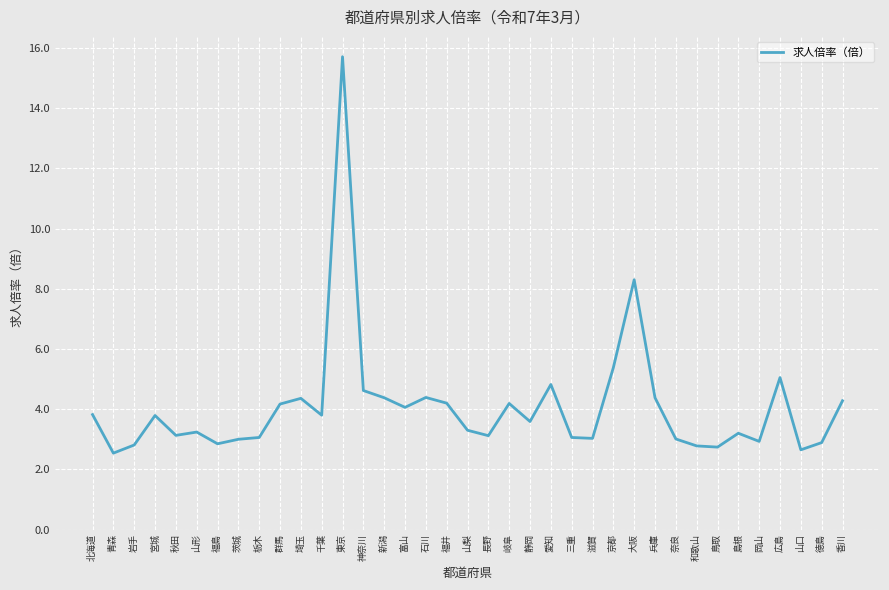

Does the chart display data point markers on the line(s)?

No